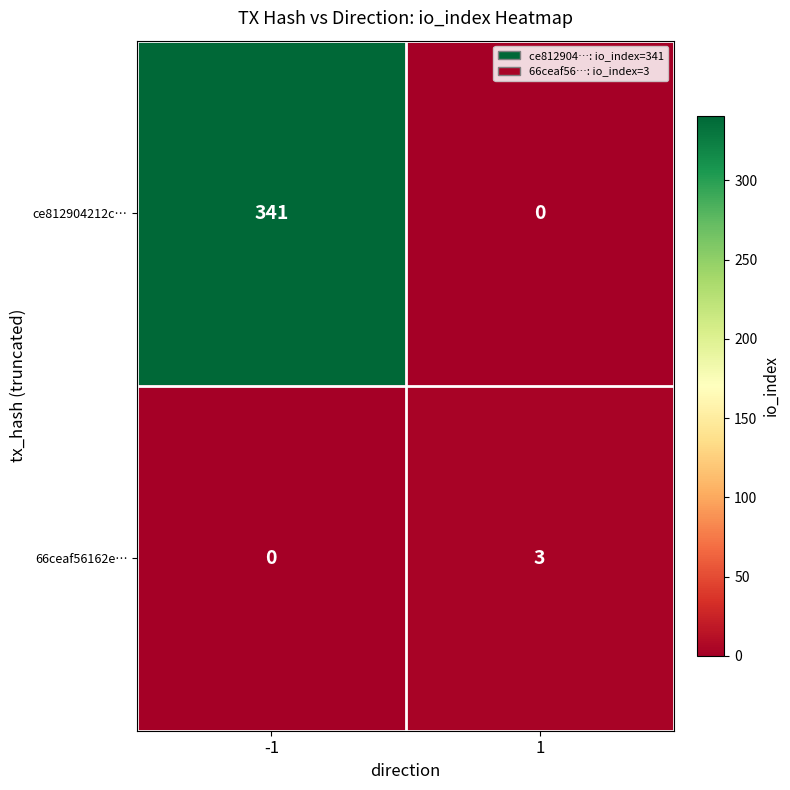

How many positive values does the ce812904212c… series have?

1